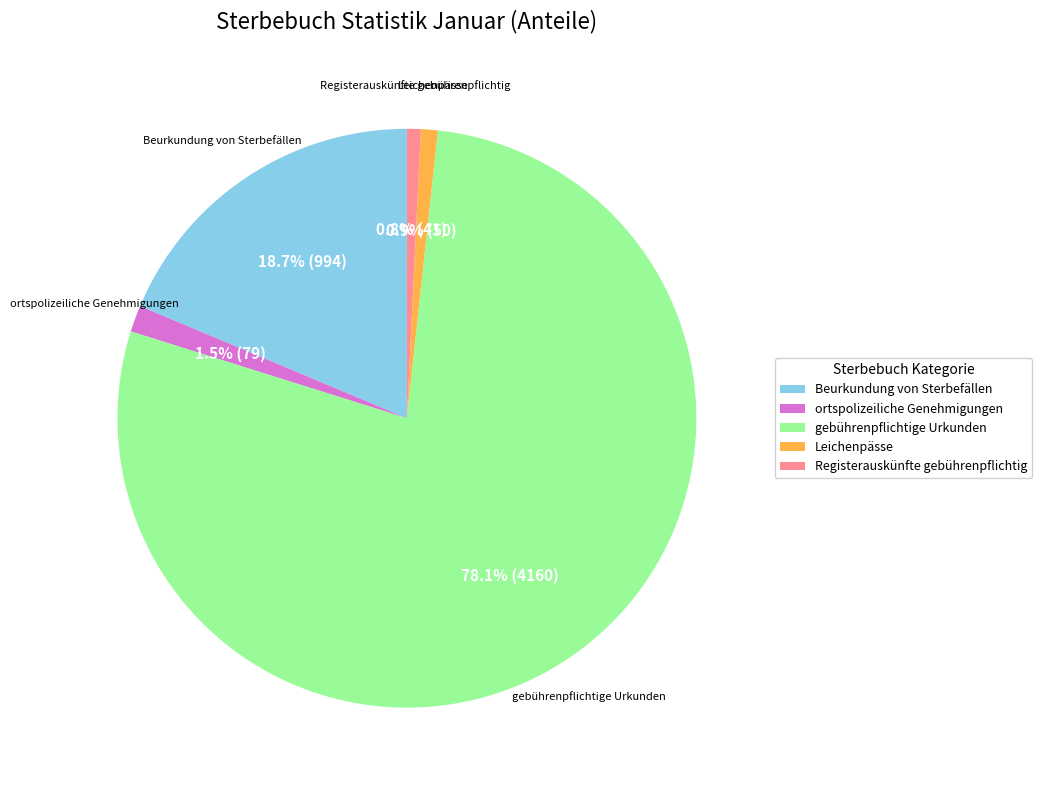

Does gebührenpflichtige Urkunden account for over 50% of the chart?

Yes